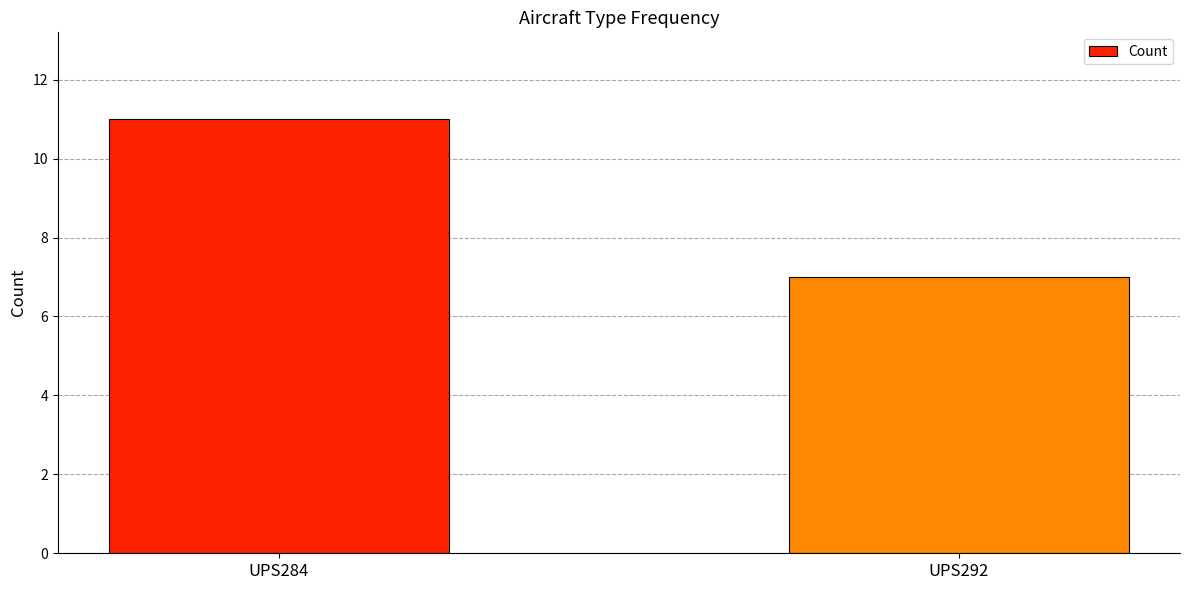

What is the ratio of the value at UPS292 to the value at UPS284?

0.6